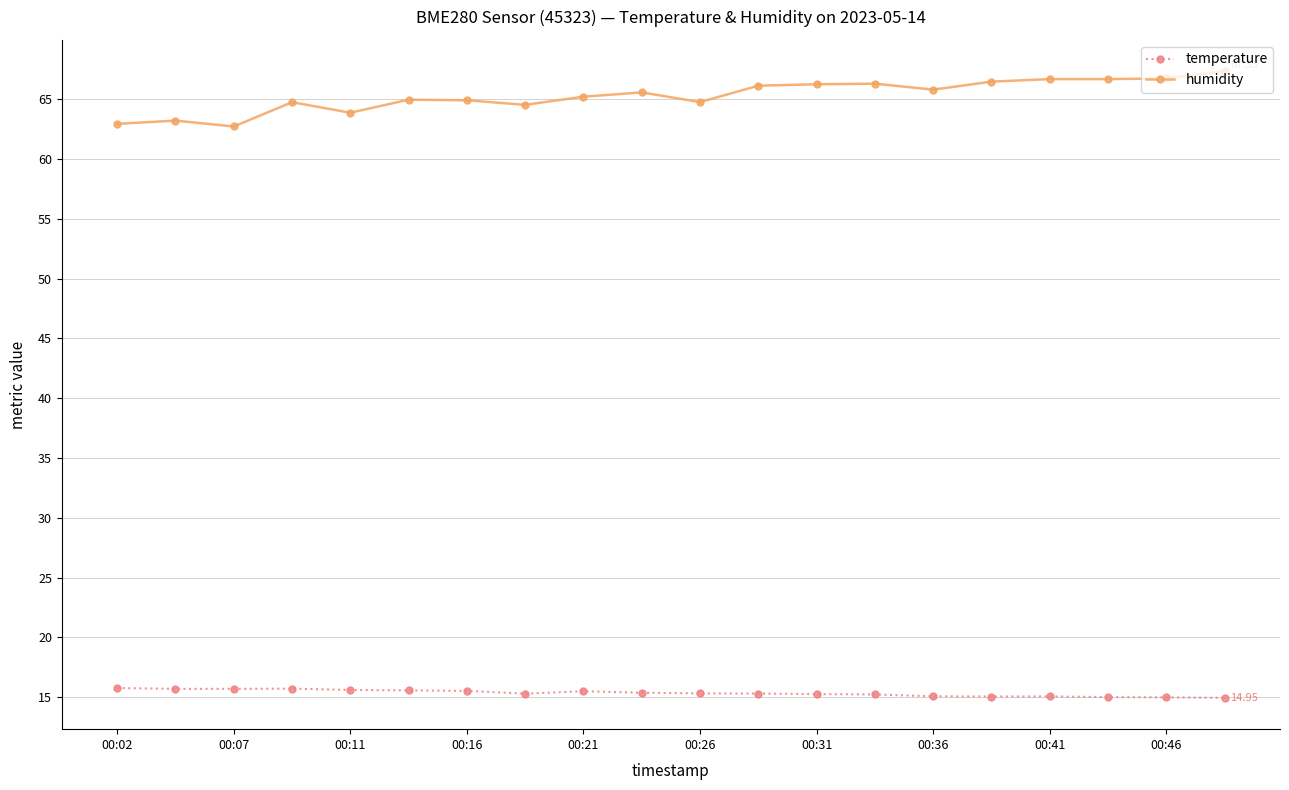

True or false: humidity and temperature intersect in this chart.

False